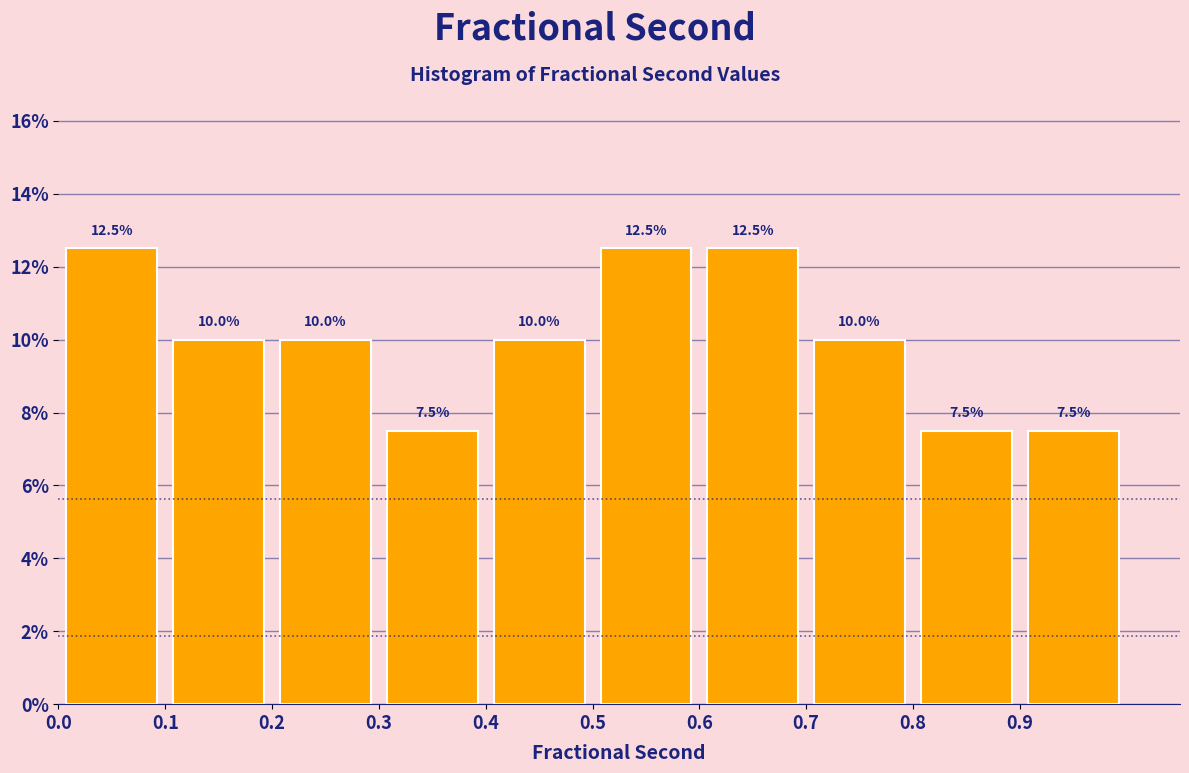

Reading left to right, transcribe this chart: for each bar, give the range it covers on the x-axis and its height.

0.0 to 0.1: 12.5
0.1 to 0.2: 10.0
0.2 to 0.3: 10.0
0.3 to 0.4: 7.5
0.4 to 0.5: 10.0
0.5 to 0.6: 12.5
0.6 to 0.7: 12.5
0.7 to 0.8: 10.0
0.8 to 0.9: 7.5
0.9 to 1.0: 7.5